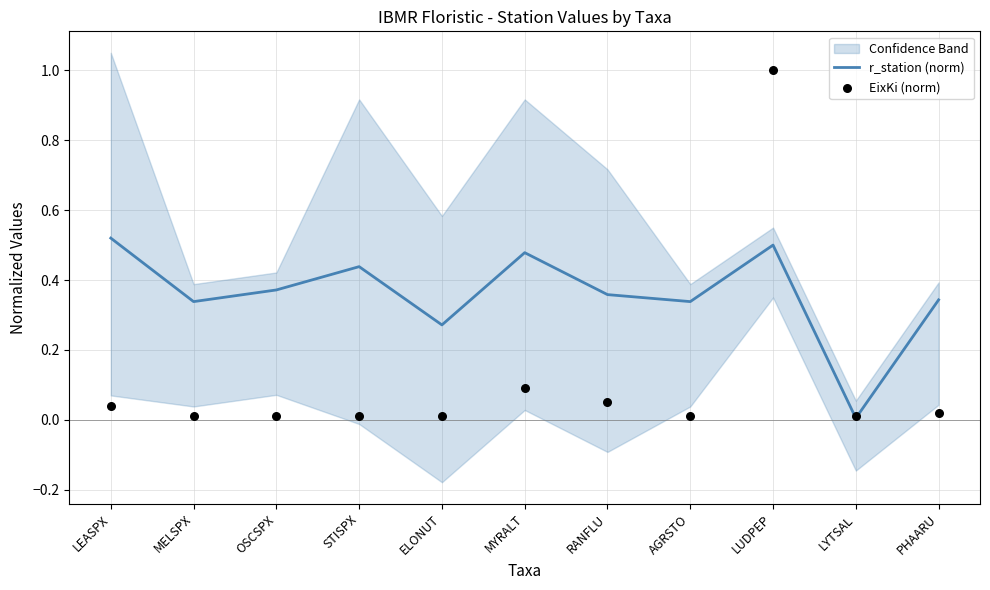

What is the total value across all series at MYRALT?

0.6